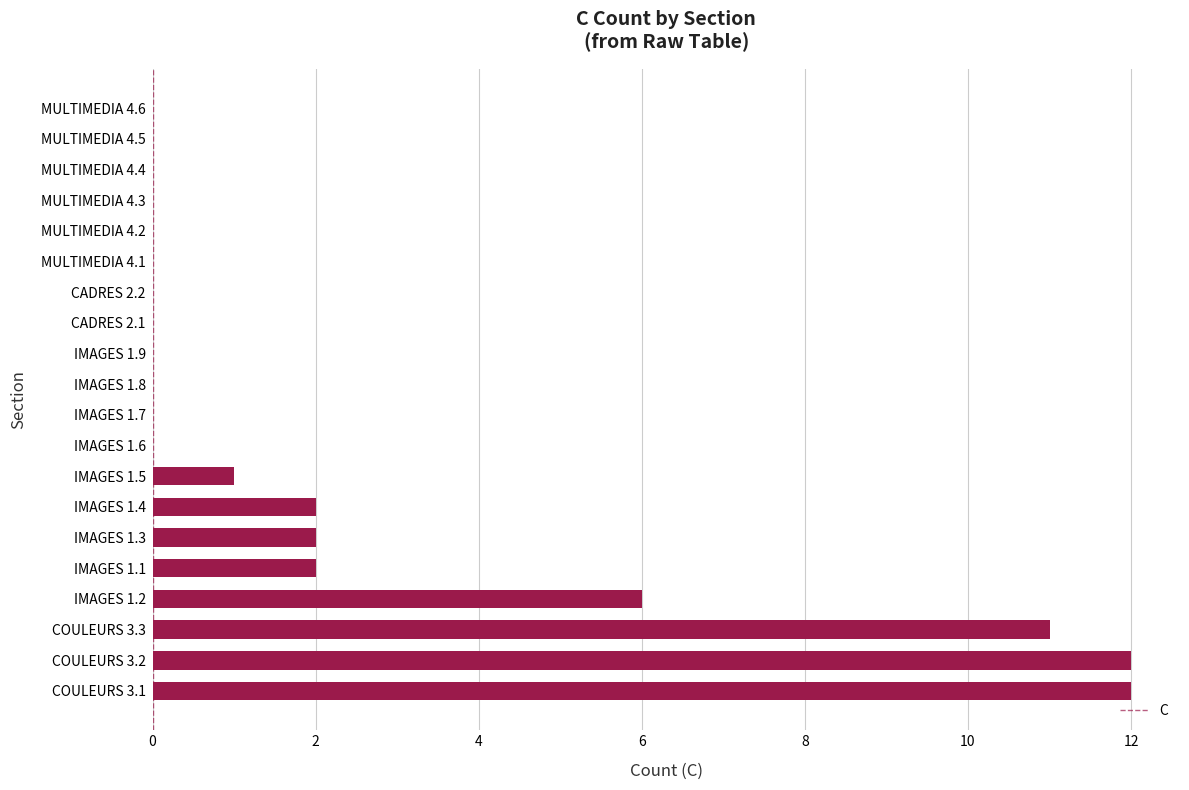

What is the maximum value shown in the chart?

12